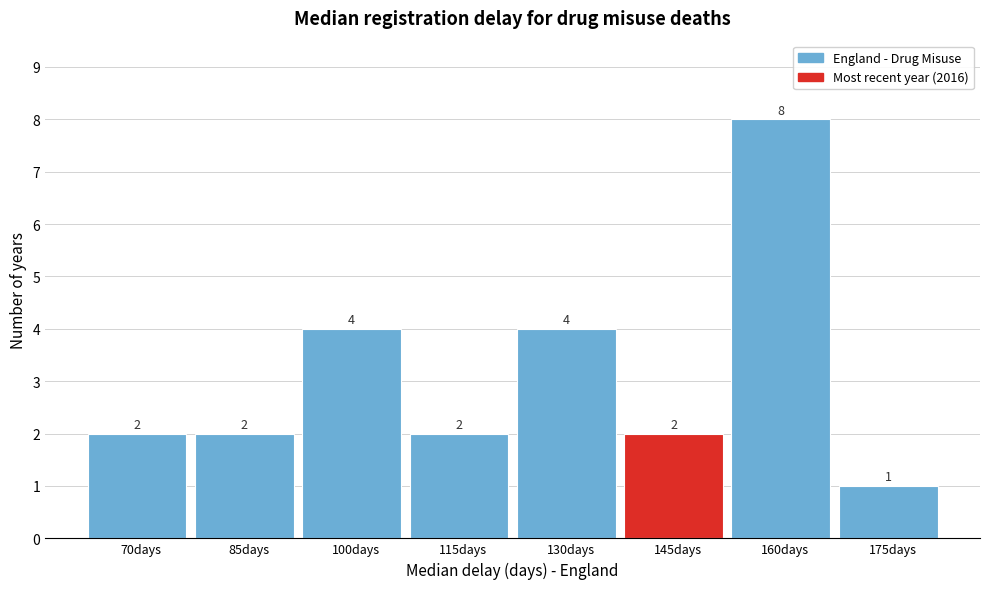

Reading left to right, list all the values displayed in this chart.

2	2	4	2	4	2	8	1